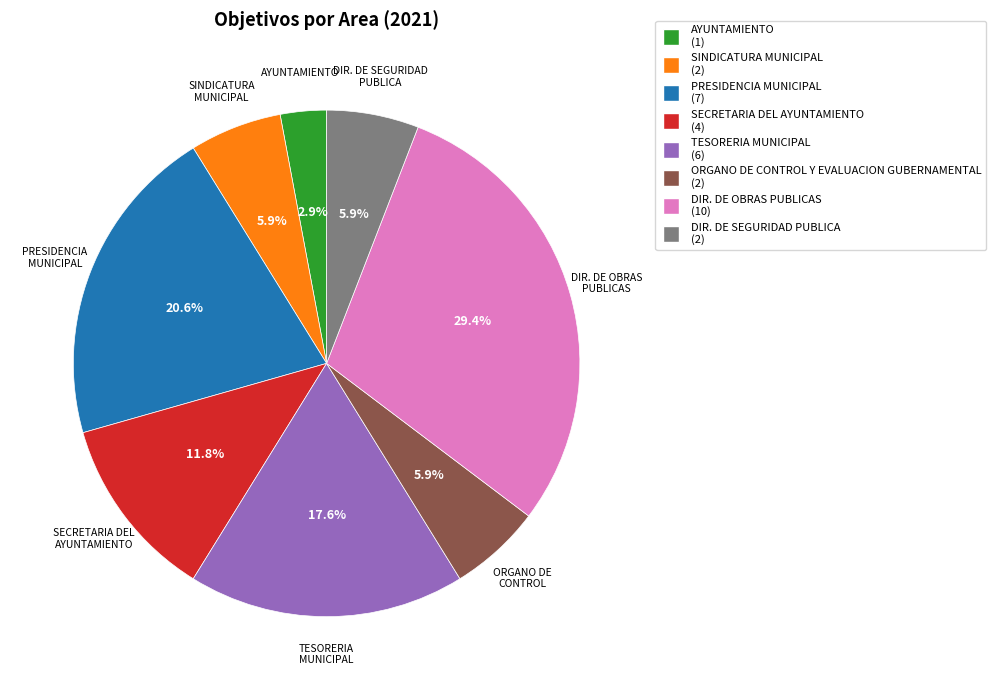

The SINDICATURA MUNICIPAL slice represents 20% of the pie. True or false?

False